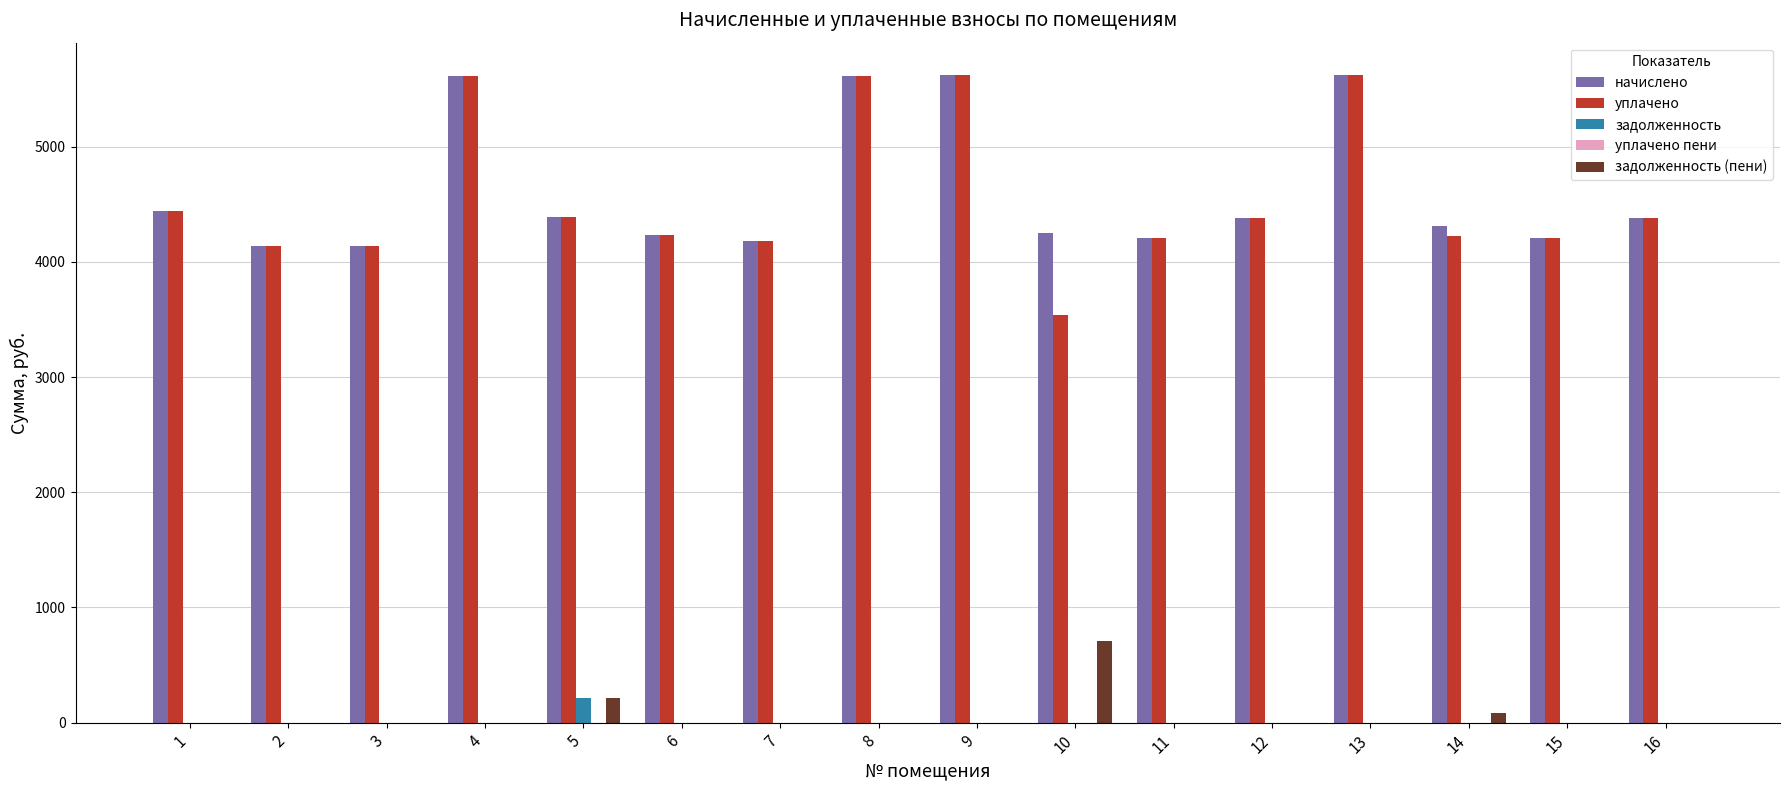

The value of начислено at 2 is 4140.0. True or false?

True